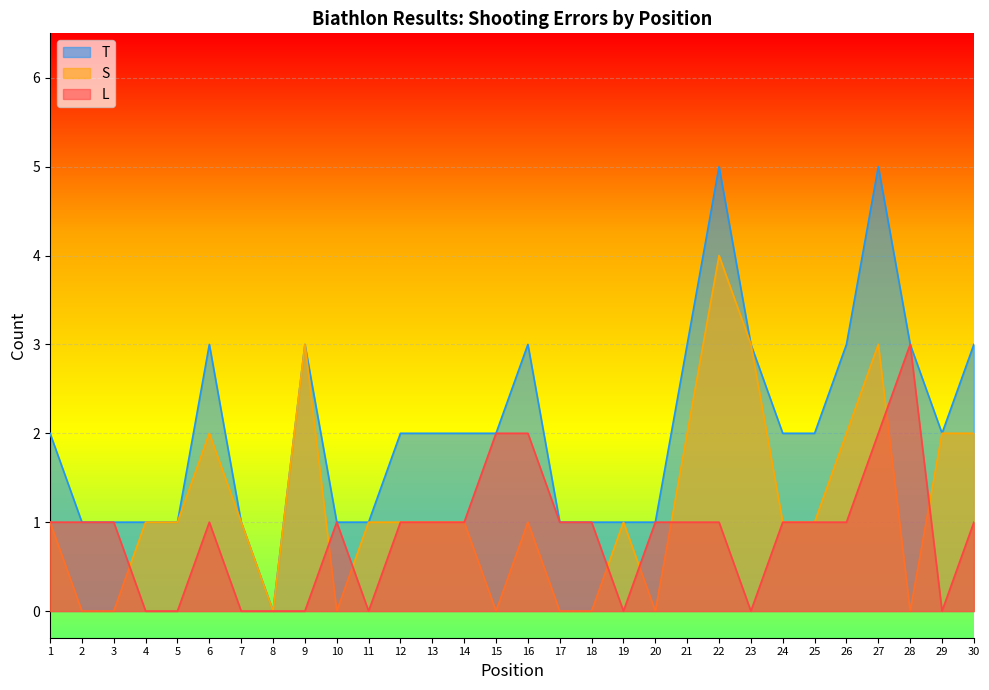

Where is the first local maximum for T?

6